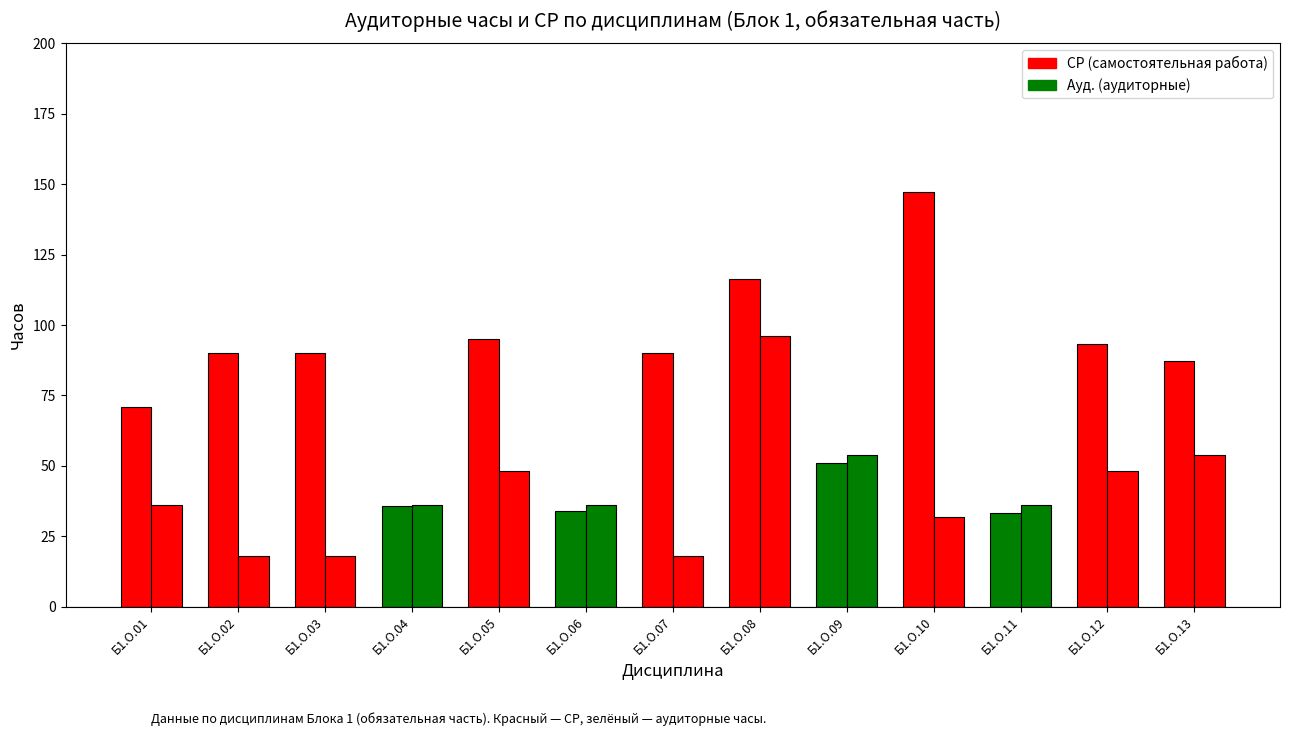

Does the chart contain stacked bars?

No